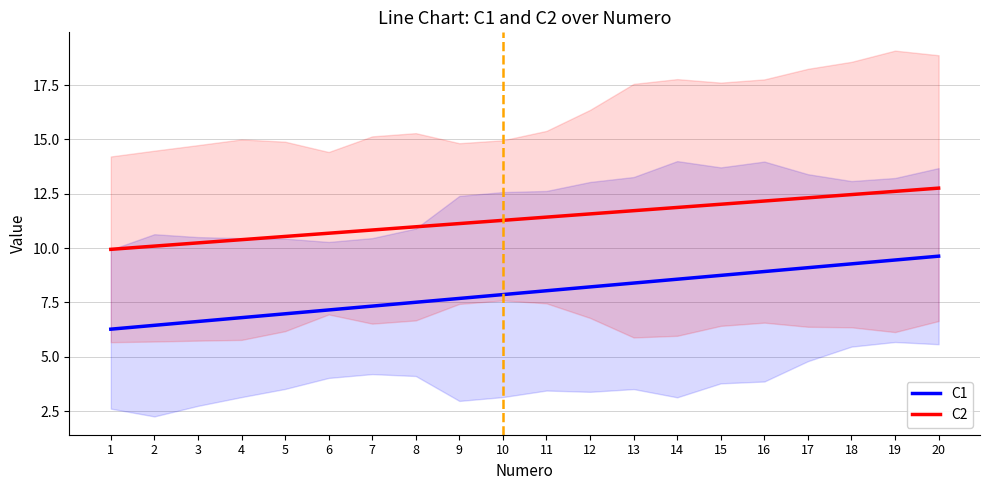

What is the total value across all series at 13?

20.1